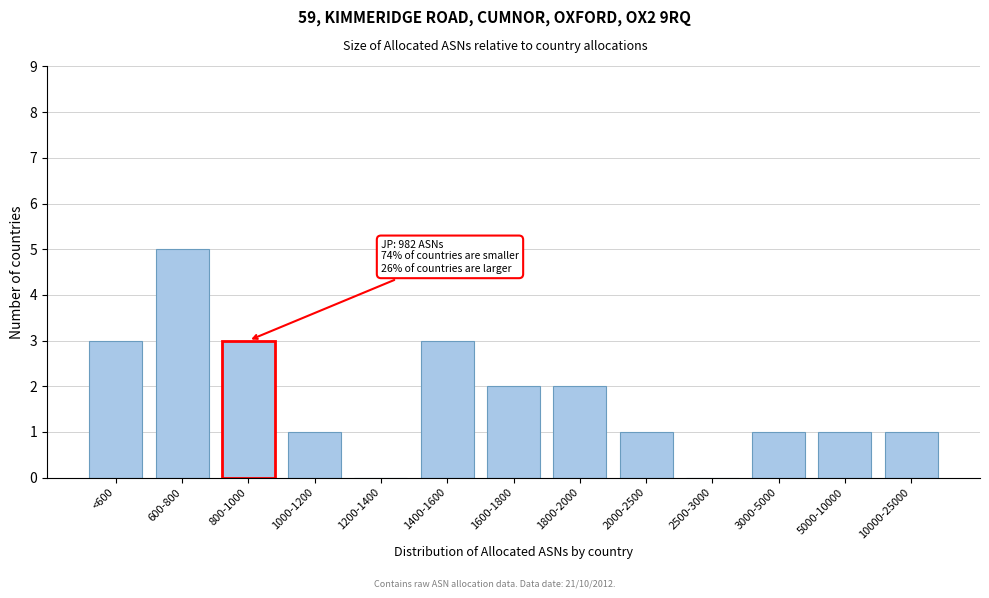

Reading left to right, extract all data points from this chart.

<600=3	600-800=5	800-1000=3	1000-1200=1	1200-1400=0	1400-1600=3	1600-1800=2	1800-2000=2	2000-2500=1	2500-3000=0	3000-5000=1	5000-10000=1	10000-25000=1